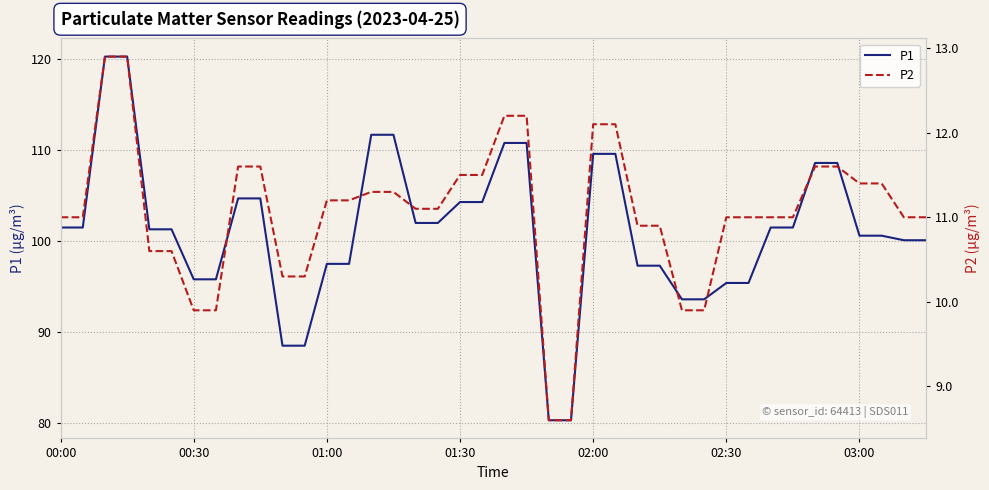

Rank the series by their average value, from lowest to highest.

P2, P1